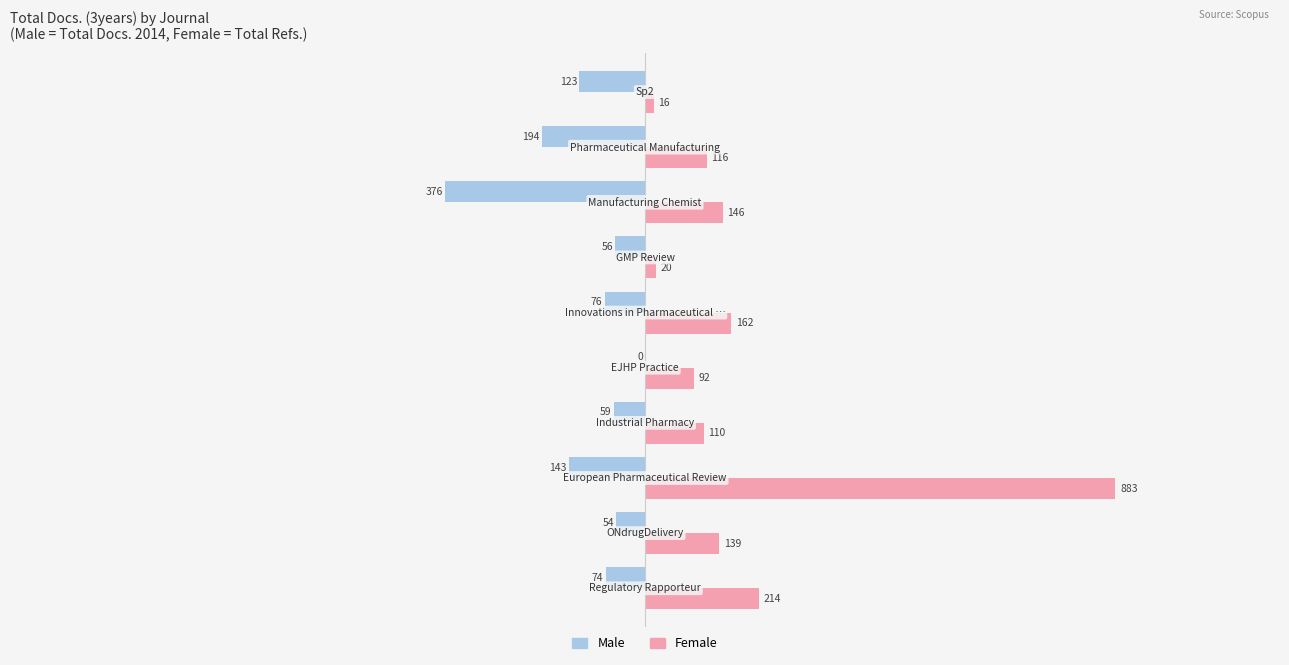

What is the maximum value shown in the chart?

883